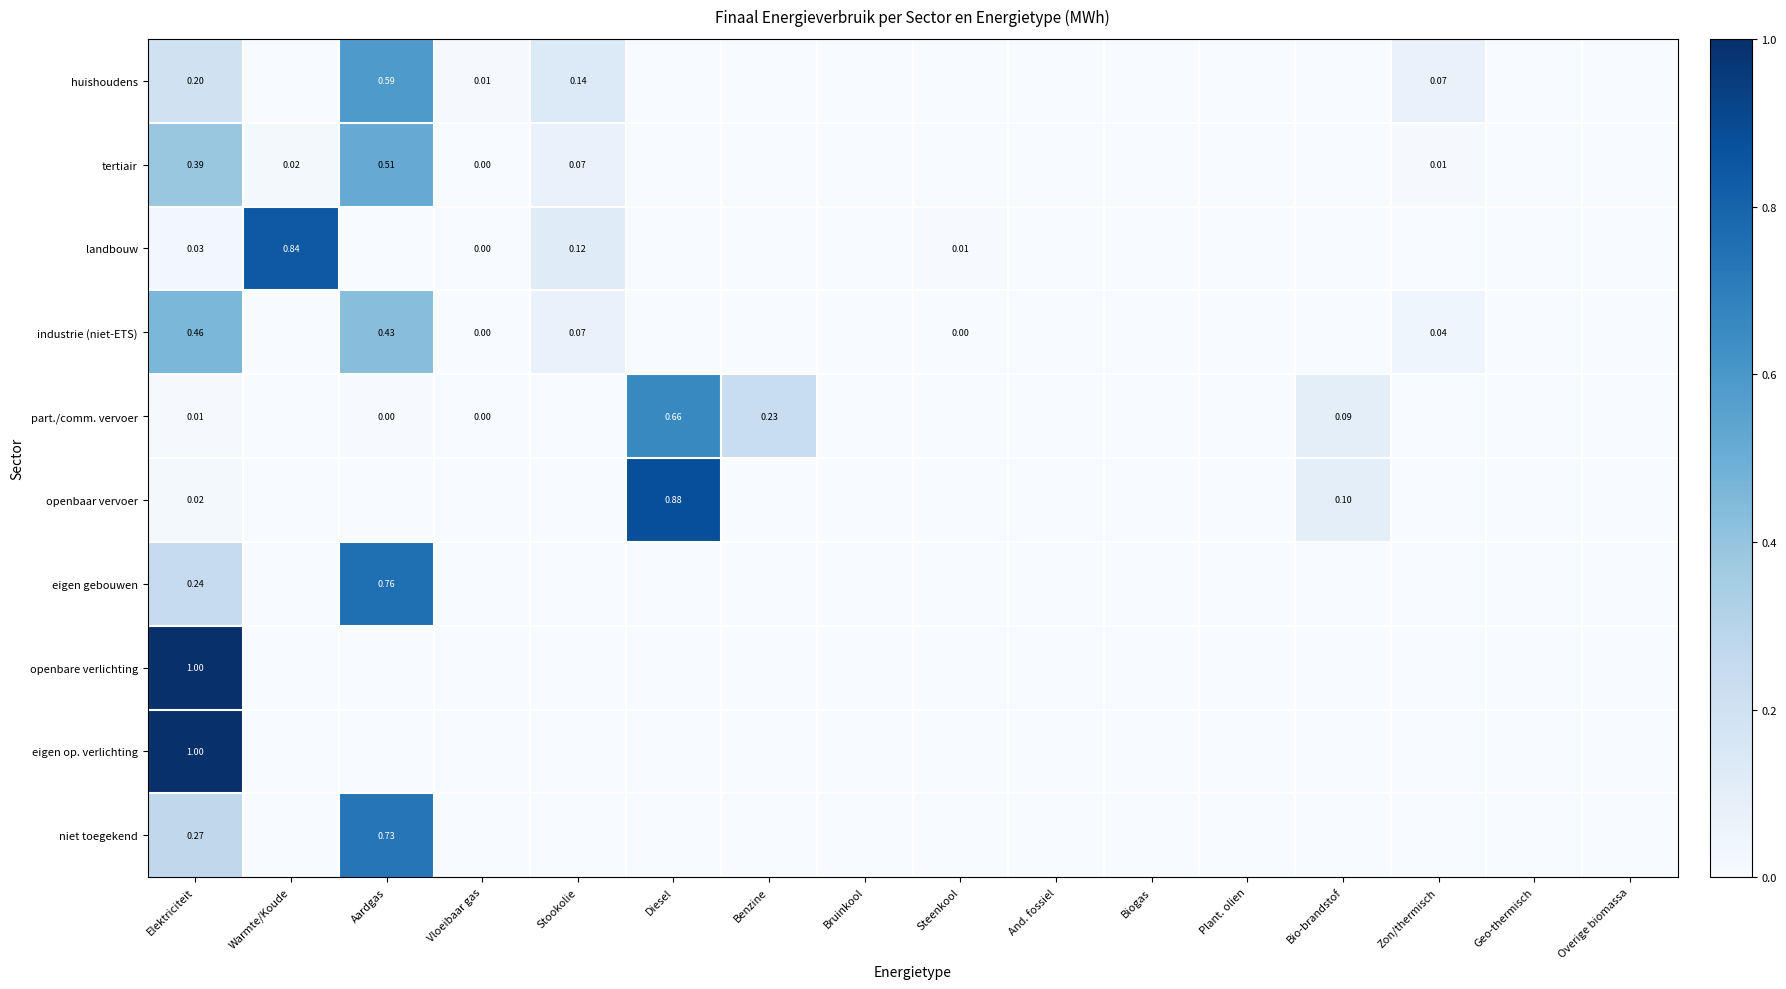

The eigen gebouwen series shows 0.0 at And. fossiel. True or false?

True